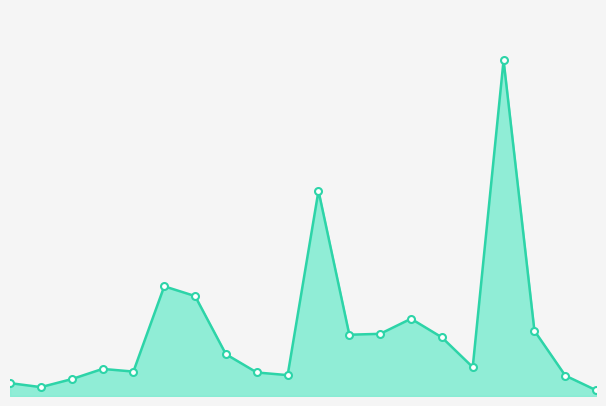

Does the chart have visible grid lines?

No